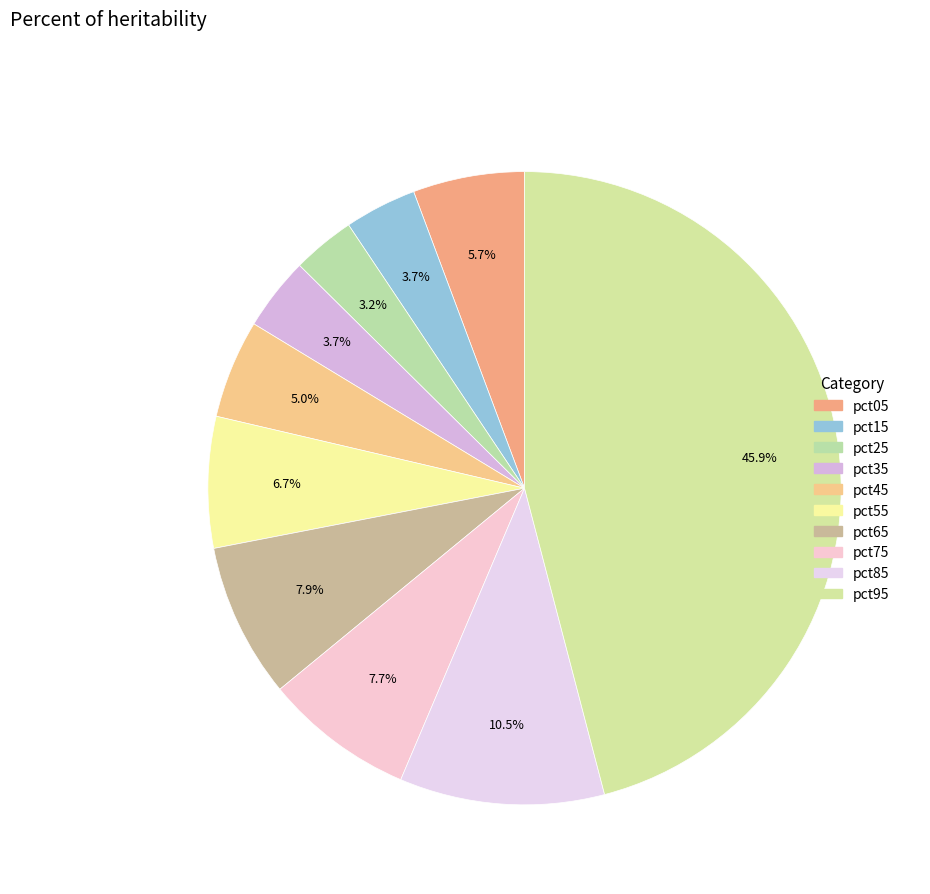

Does pct15 represent more than half of the total?

No